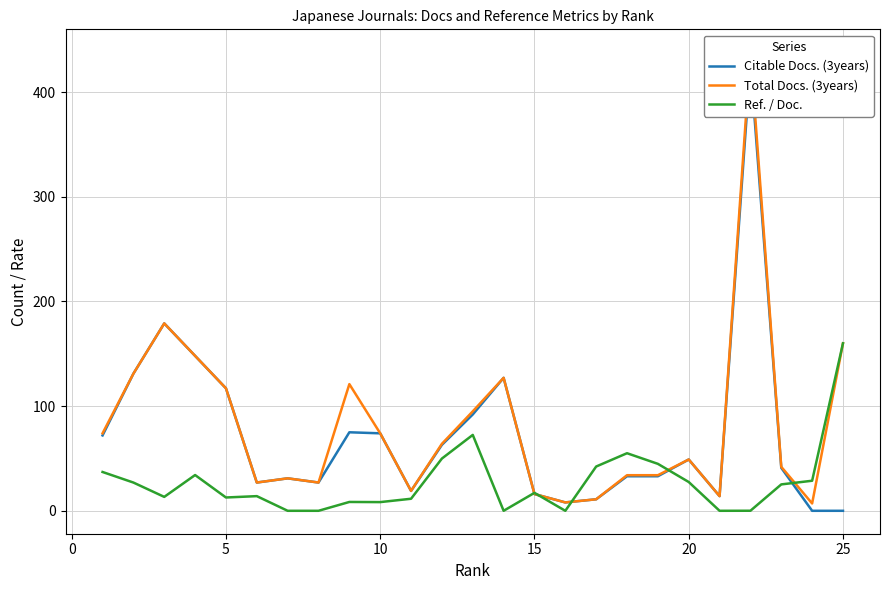

What is the highest value of the Ref. / Doc. series?

160.0